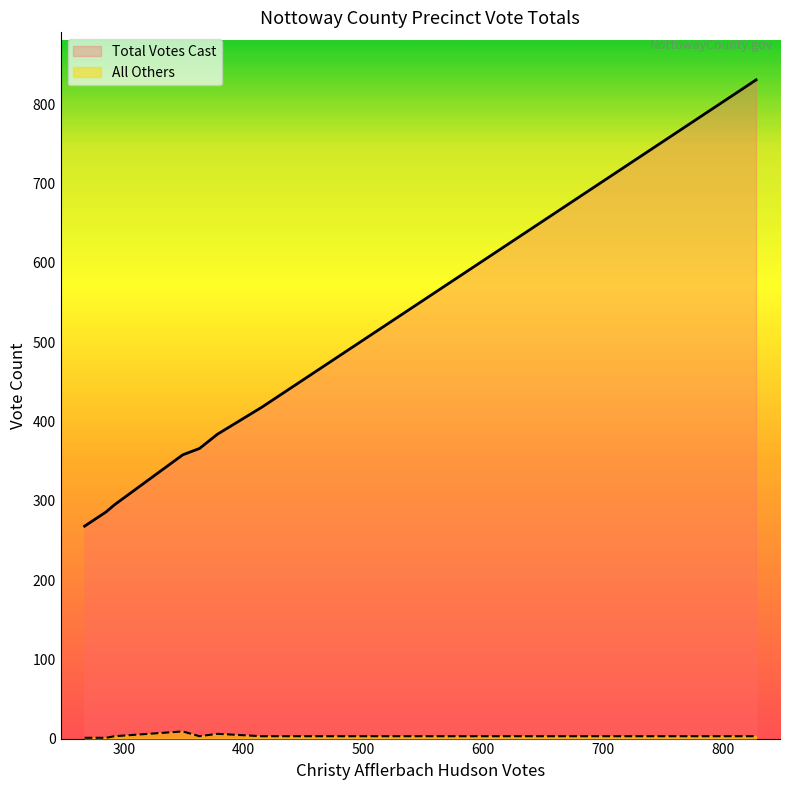

What is the lowest value of the Total Votes Cast series?

268